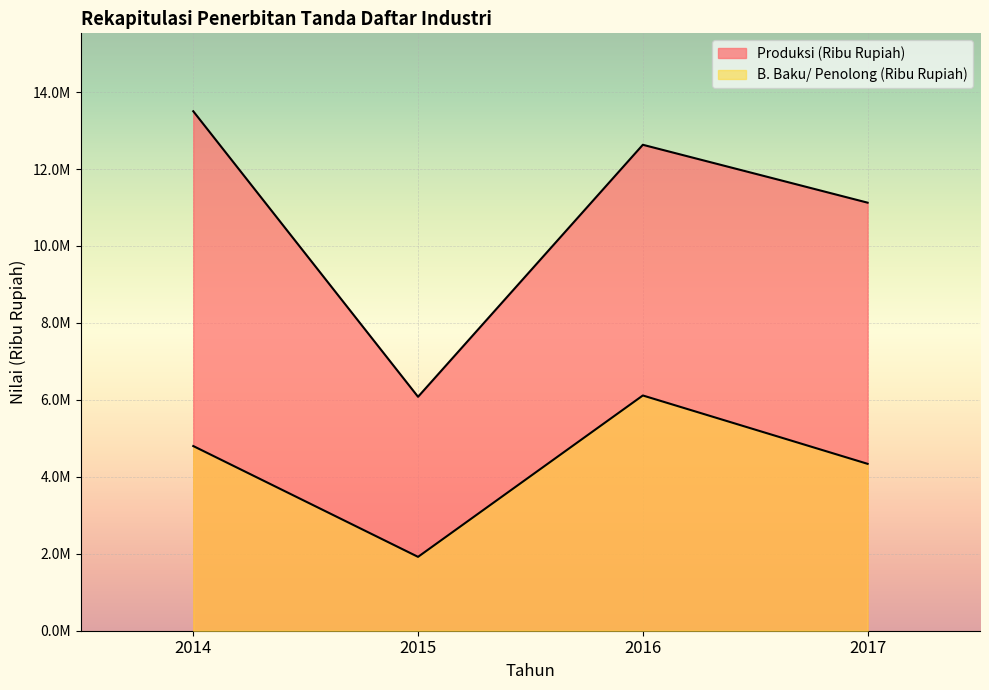

What is the value of the B. Baku/ Penolong (Ribu Rupiah) point at the 4th from the left?

4337599